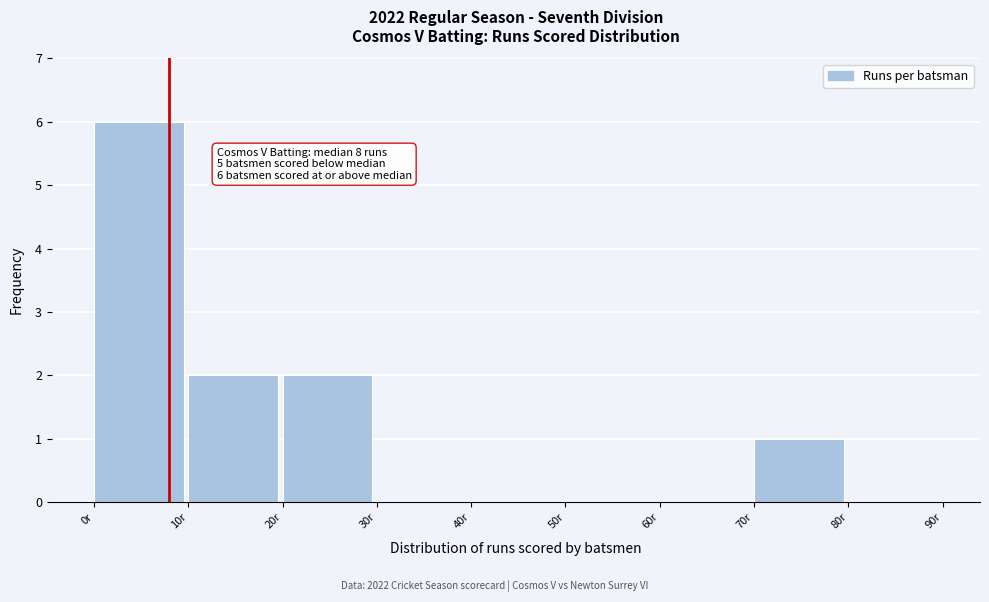

Which range on the x-axis has the tallest bar?

0 to 10